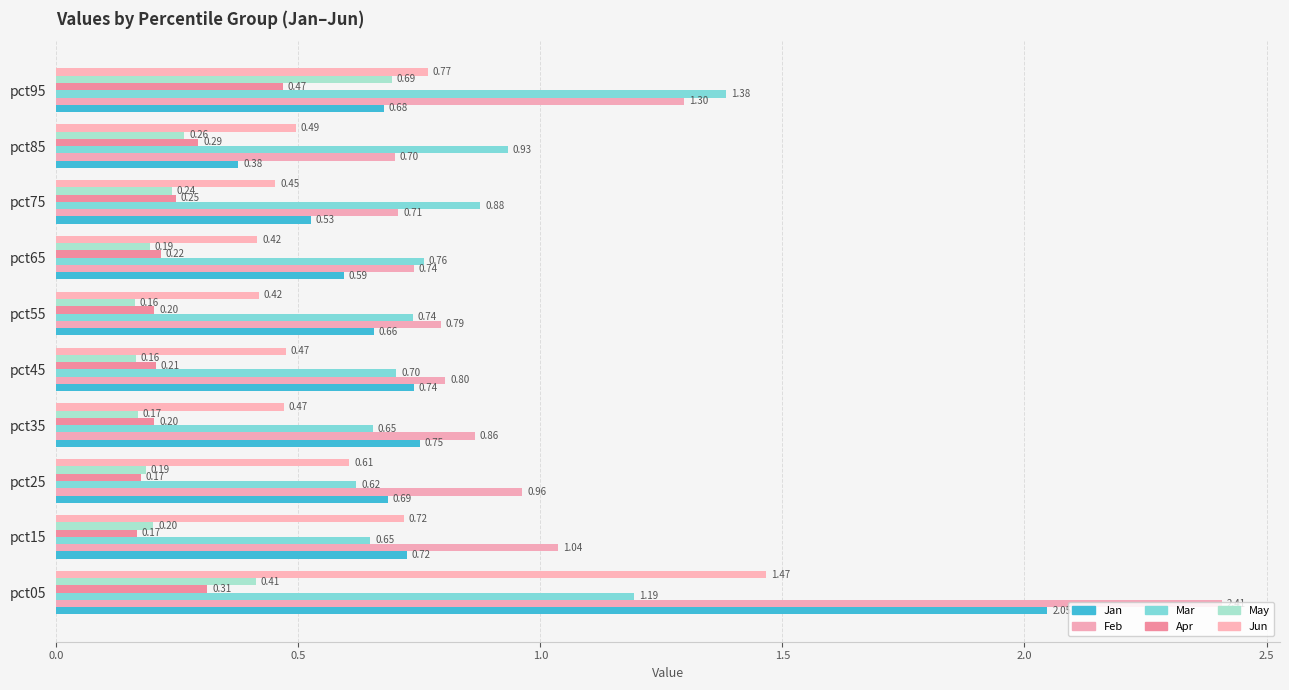

What position from the left is 0.5?

2